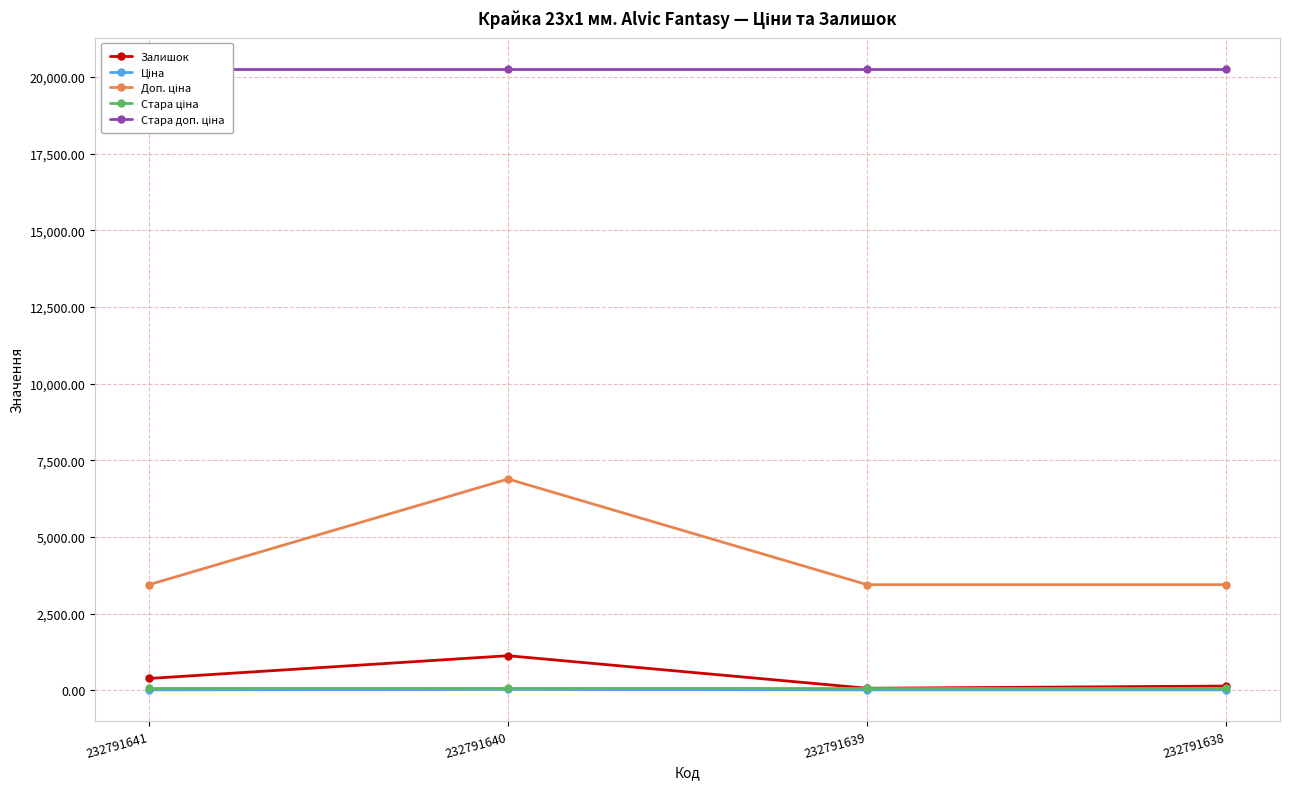

What is the value of the Стара доп. ціна point at the 4th from the left?

20265.8